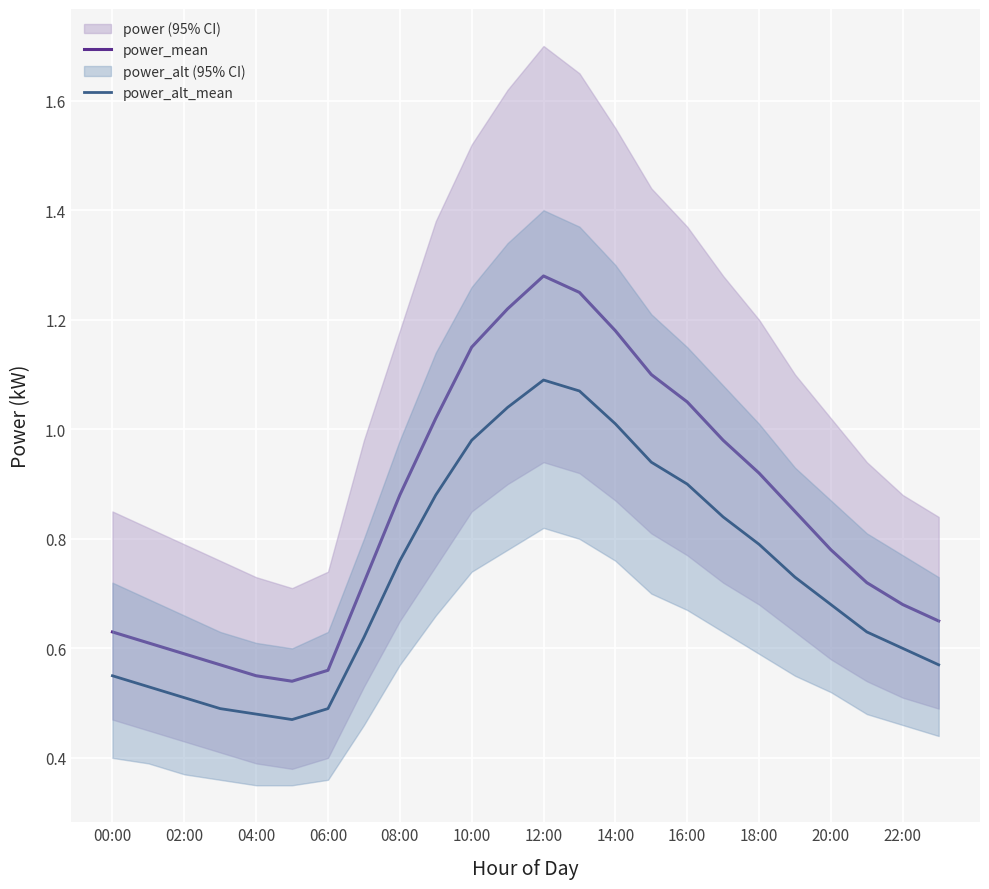

What is the sum of all power_mean values?

20.5